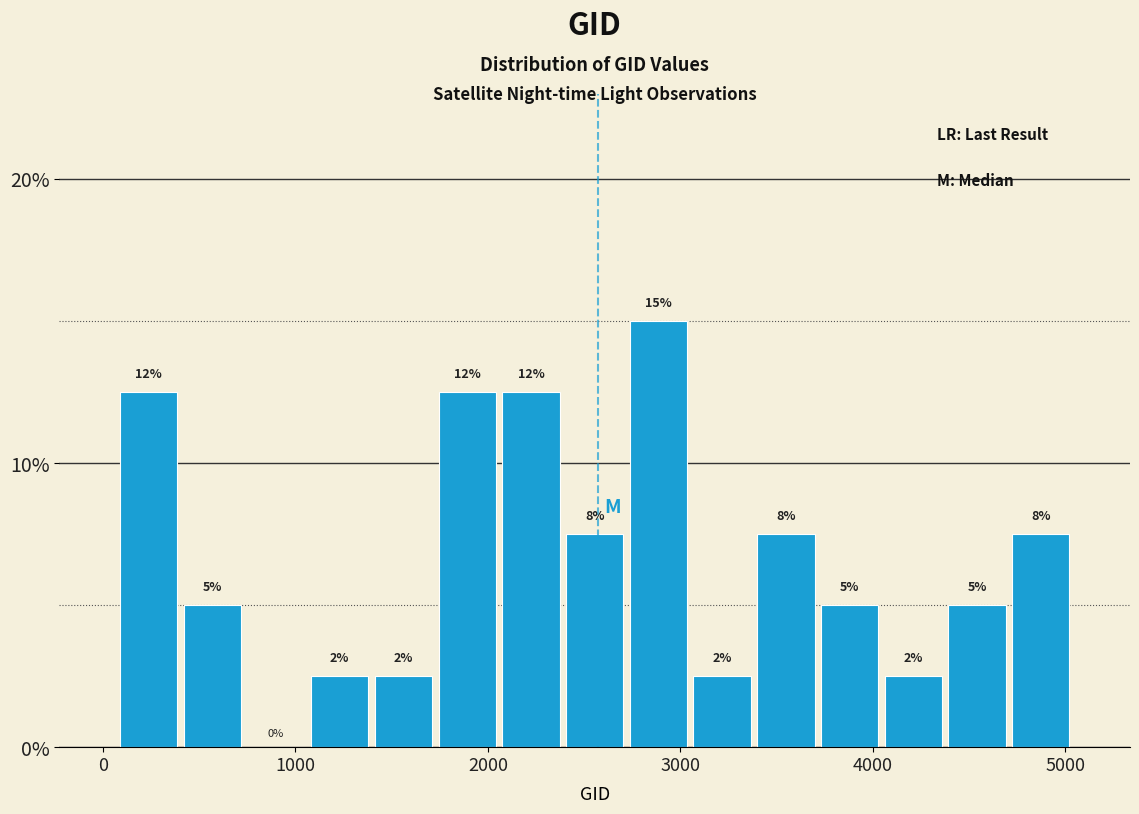

Read against the x-axis, roughly where is the centre of the tallest bar?

2900